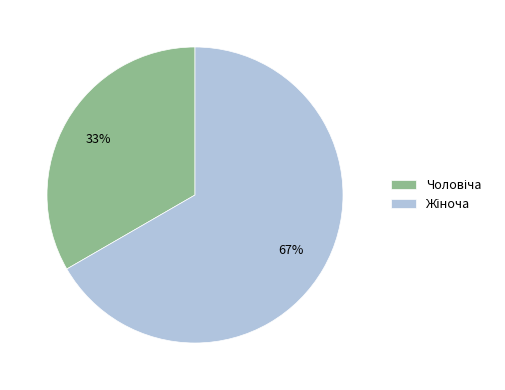

Does any single category account for the majority?

Yes